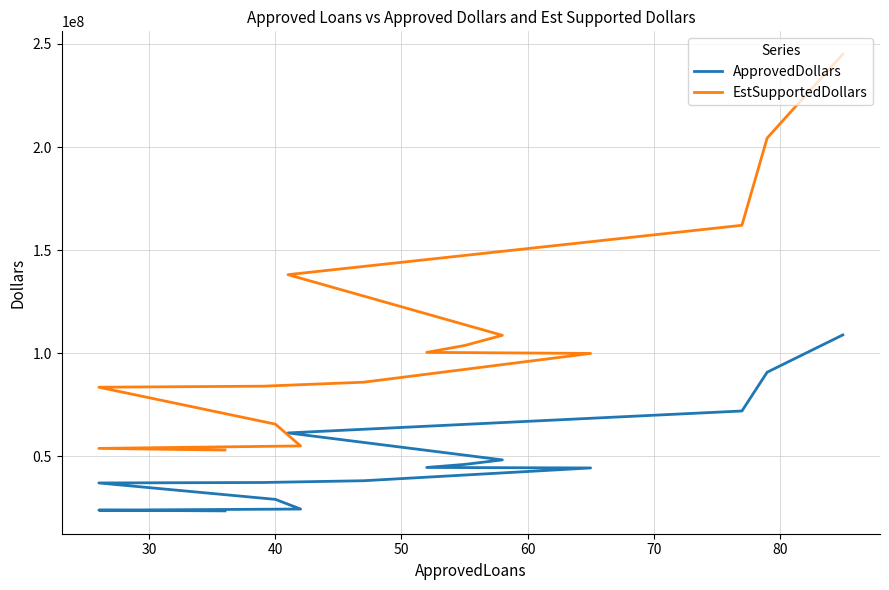

True or false: ApprovedDollars and EstSupportedDollars cross at least once.

False